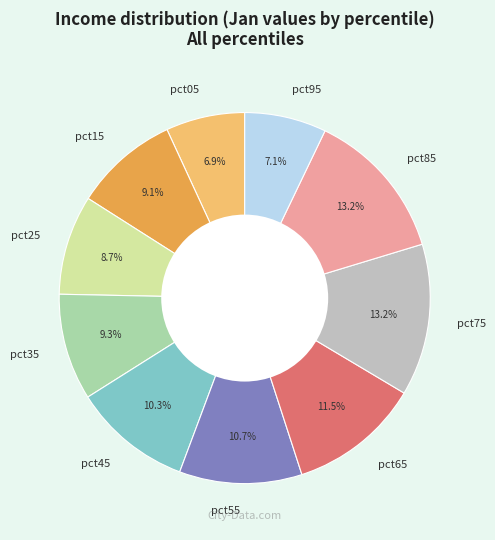

Which has a higher value, pct85 or pct55?

pct85